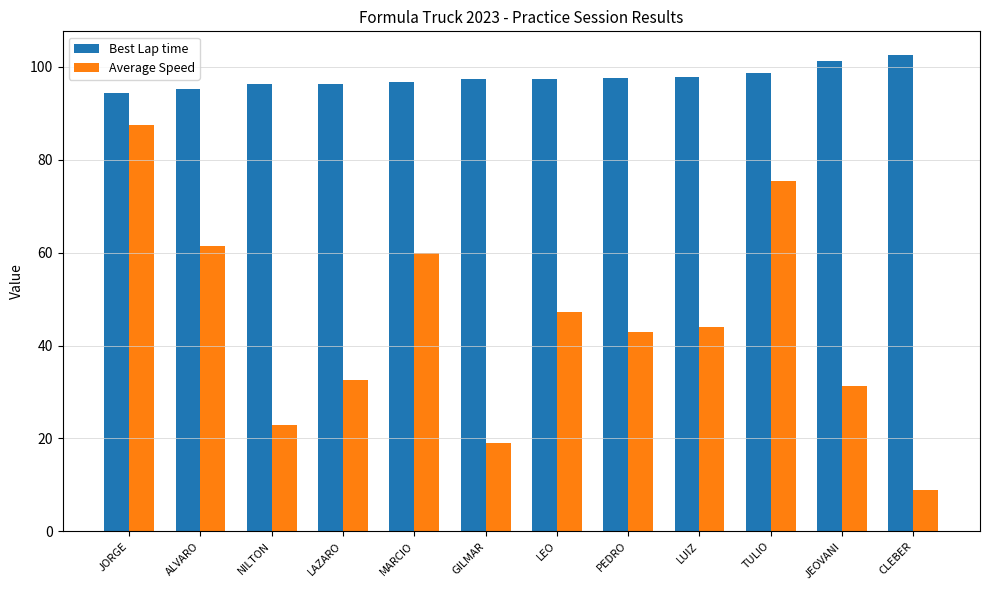

List the series in order of their overall mean, highest first.

Best Lap time, Average Speed